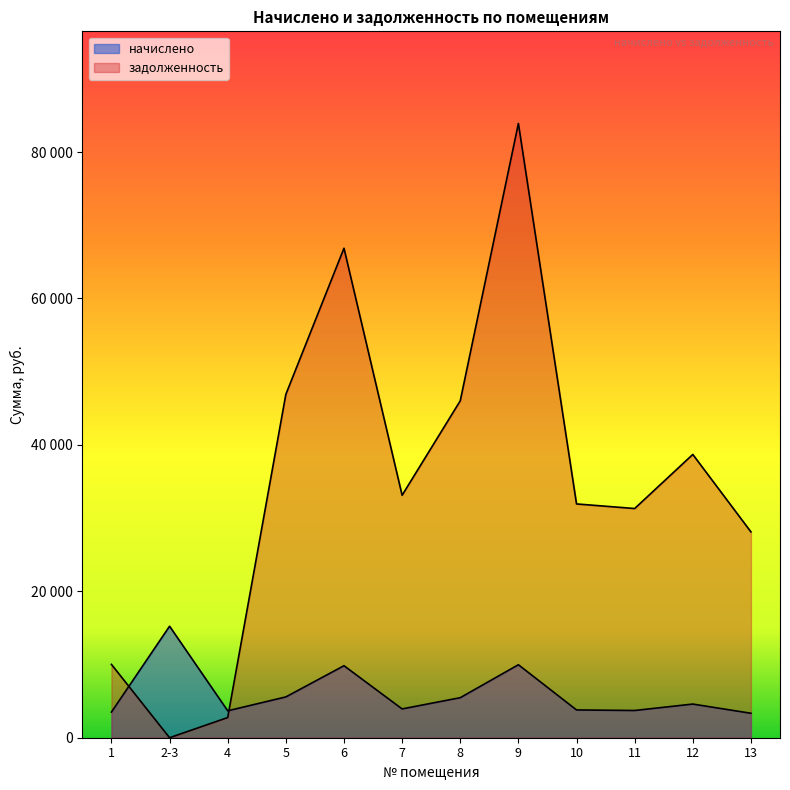

True or false: задолженность and начислено intersect in this chart.

True